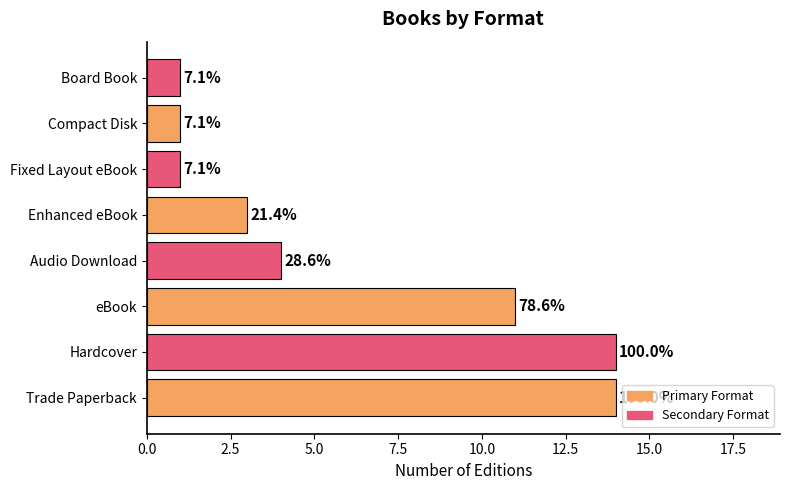

How many bars are there in total?

8